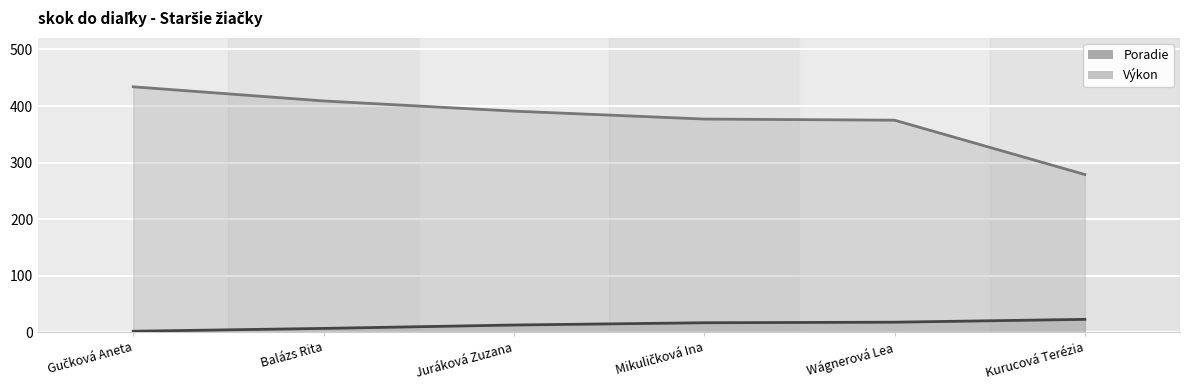

Rank the categories by Poradie value from lowest to highest.

Gučková Aneta, Balázs Rita, Juráková Zuzana, Mikuličková Ina, Wágnerová Lea, Kurucová Terézia